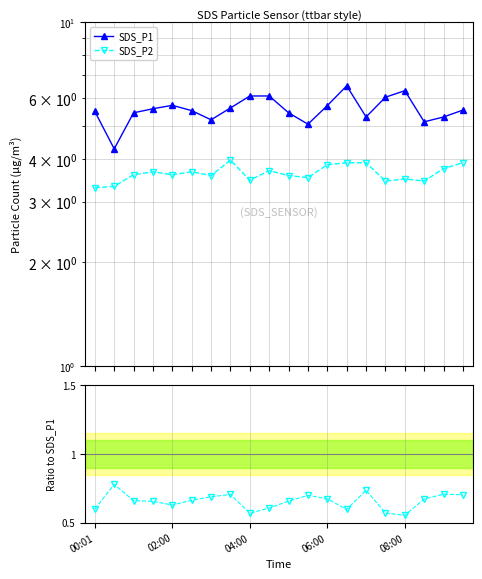

In SDS_P2, how many points are lower than both neighbors (excluding endpoints)?

6